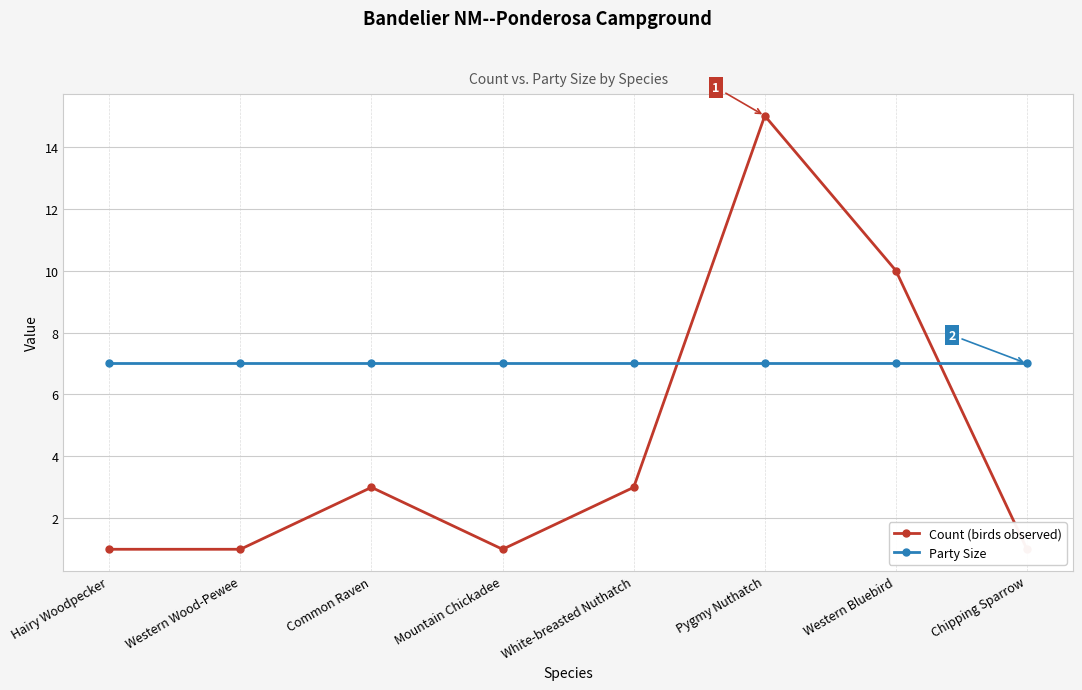

The Count (birds observed) series shows 10 at Western Bluebird. True or false?

True